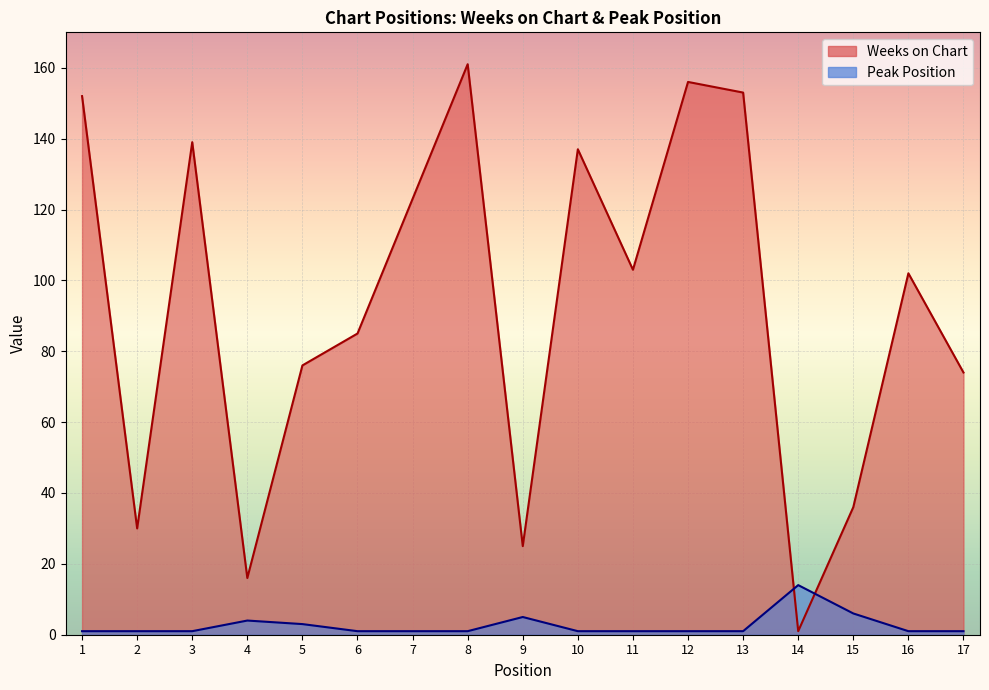

Between 11 and 17, which is larger?

11